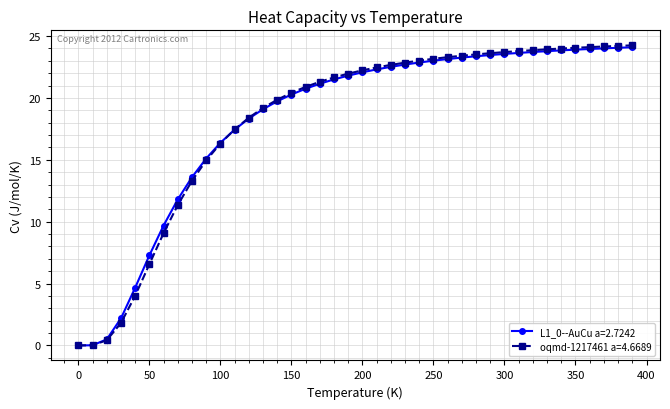

What is the maximum value for L1_0--AuCu a=2.7242?

24.1